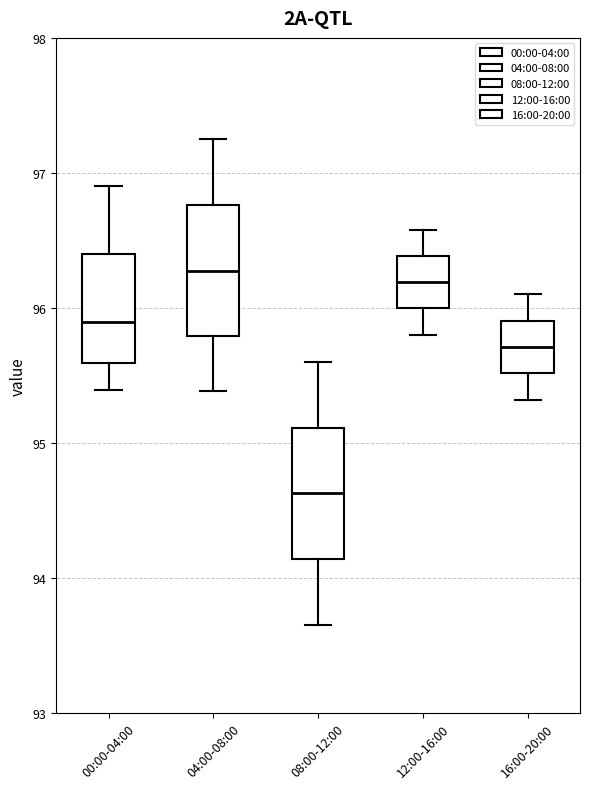

Where does the lower whisker of the box for 08:00-12:00 end on the y-axis? The values are not printed on the chart, so give them approximately, as read against the axis.

93.7